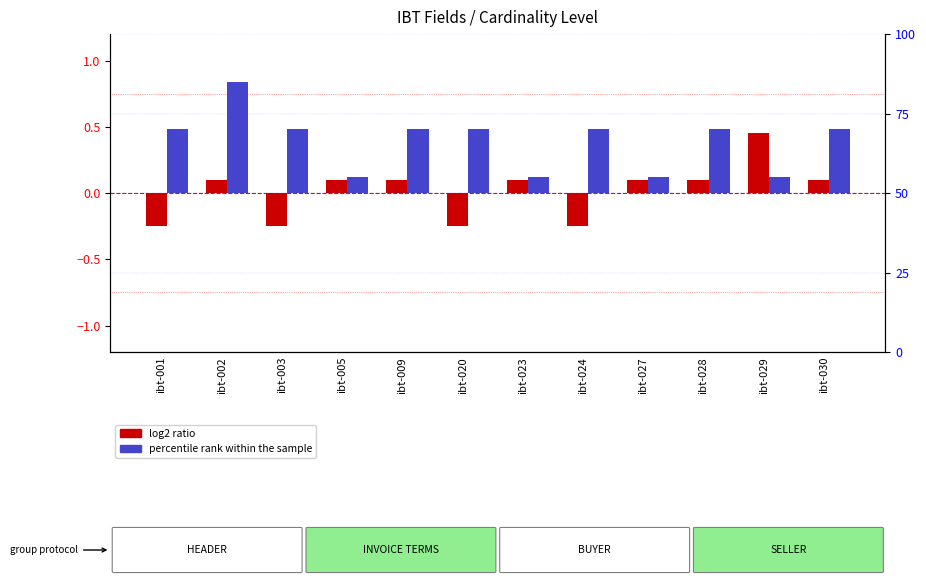

Reading right to left, transcribe all the data shown in this chart.

log2 ratio: ibt-030=0.1	ibt-029=0.4	ibt-028=0.1	ibt-027=0.1	ibt-024=-0.2	ibt-023=0.1	ibt-020=-0.2	ibt-009=0.1	ibt-005=0.1	ibt-003=-0.2	ibt-002=0.1	ibt-001=-0.2
percentile rank within the sample: ibt-030=20.0	ibt-029=5.0	ibt-028=20.0	ibt-027=5.0	ibt-024=20.0	ibt-023=5.0	ibt-020=20.0	ibt-009=20.0	ibt-005=5.0	ibt-003=20.0	ibt-002=35.0	ibt-001=20.0